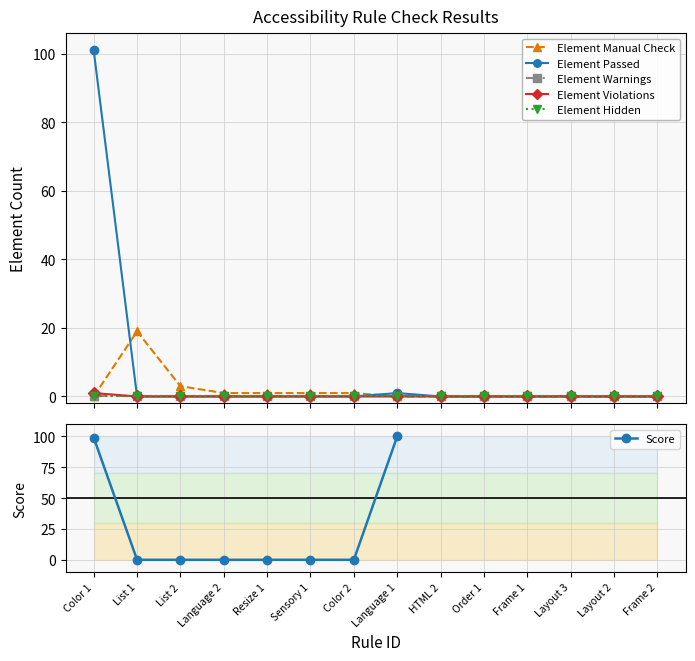

What position from the left is Frame 2?

14